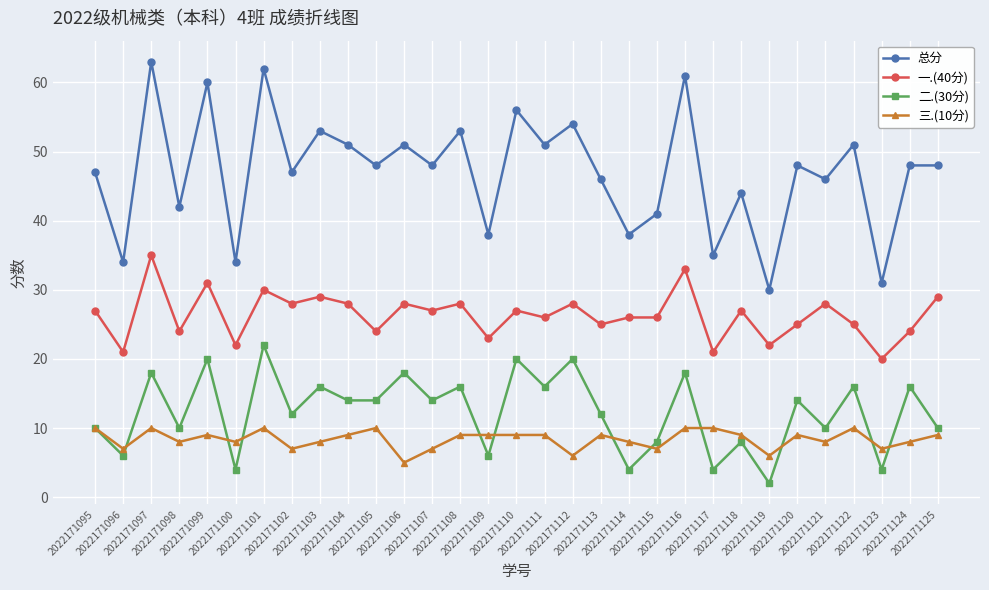

Rank the series by their maximum value, from highest to lowest.

总分, 一.(40分), 二.(30分), 三.(10分)